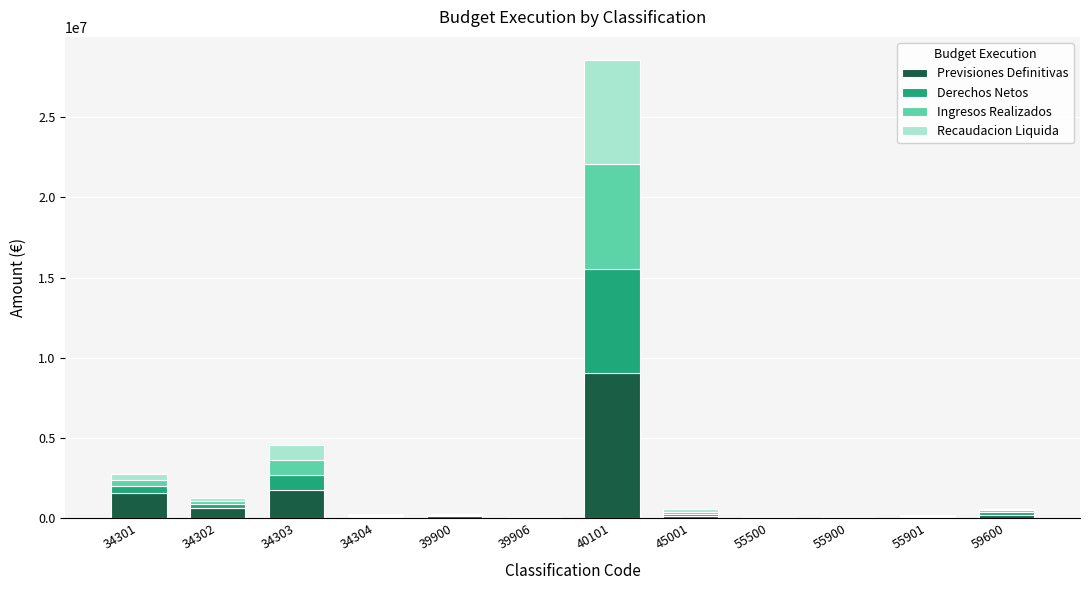

At which category is the sum across all series the highest?

40101